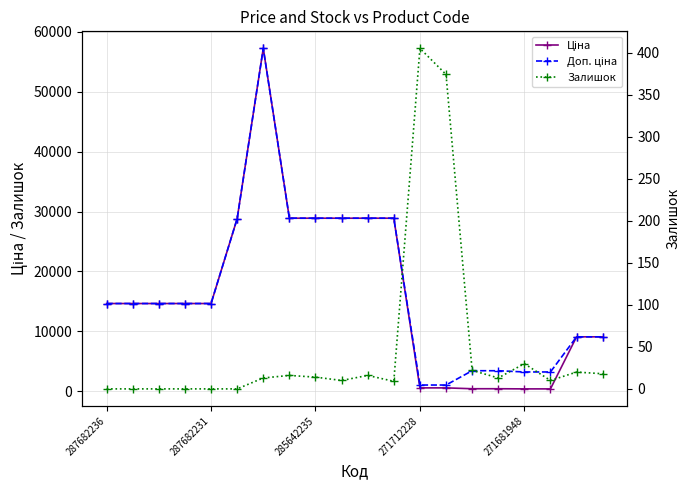

What is the spread (max minus min) of values at 9?

28880.3